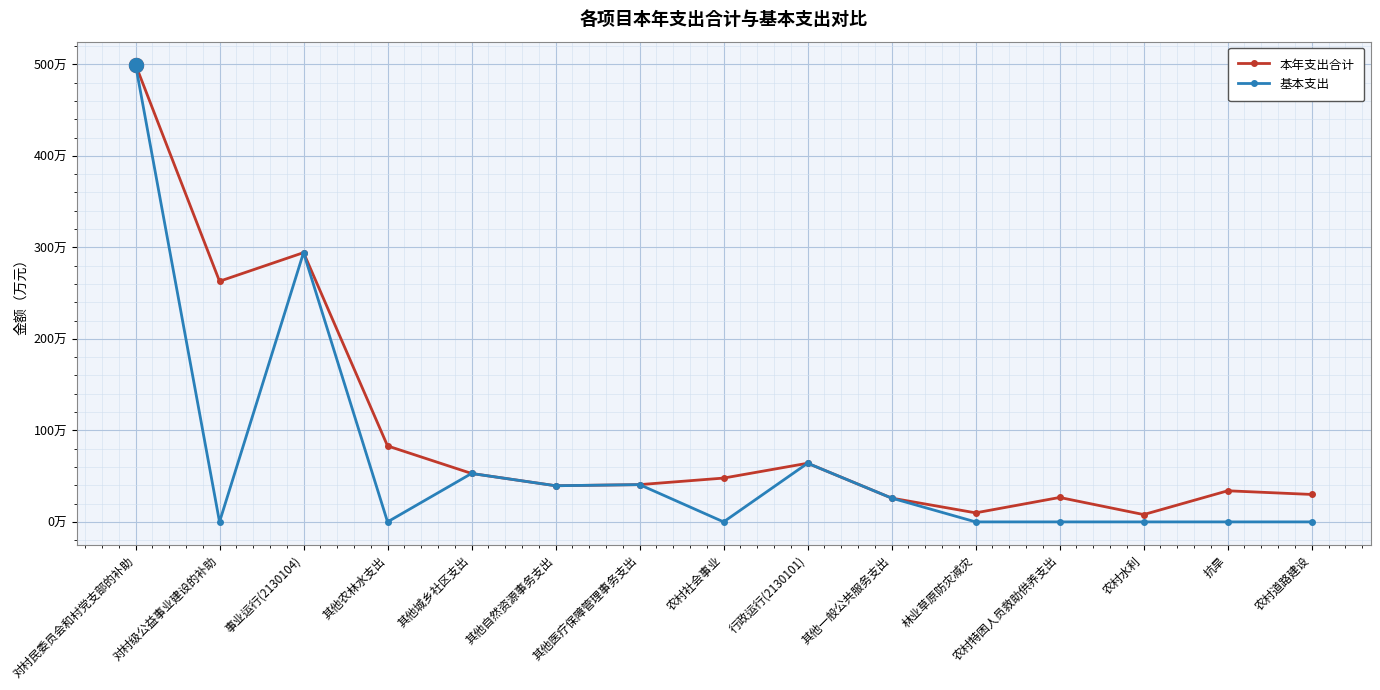

What is the sum of the 本年支出合计 values at 其他医疗保障管理事务支出 and 农村道路建设?

70.7